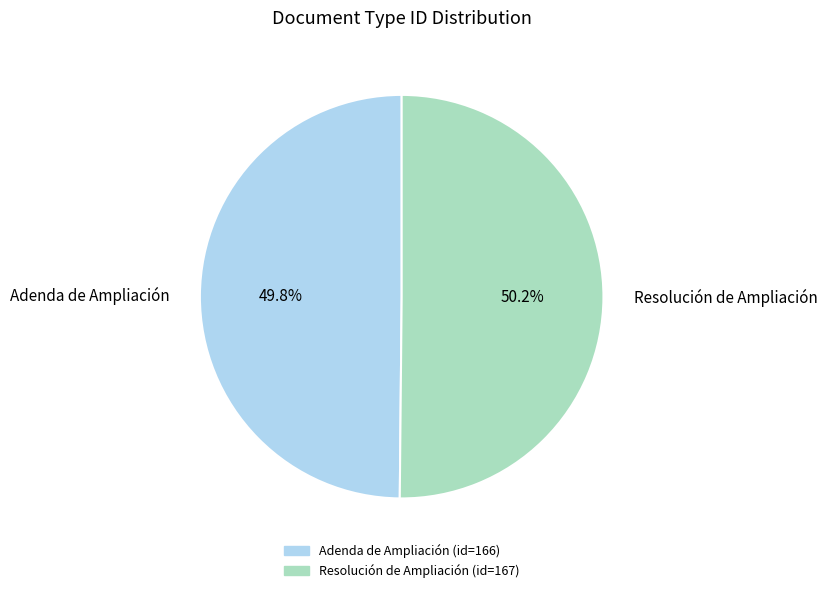

What percentage is the Adenda de Ampliación slice, to the nearest percent?

50%